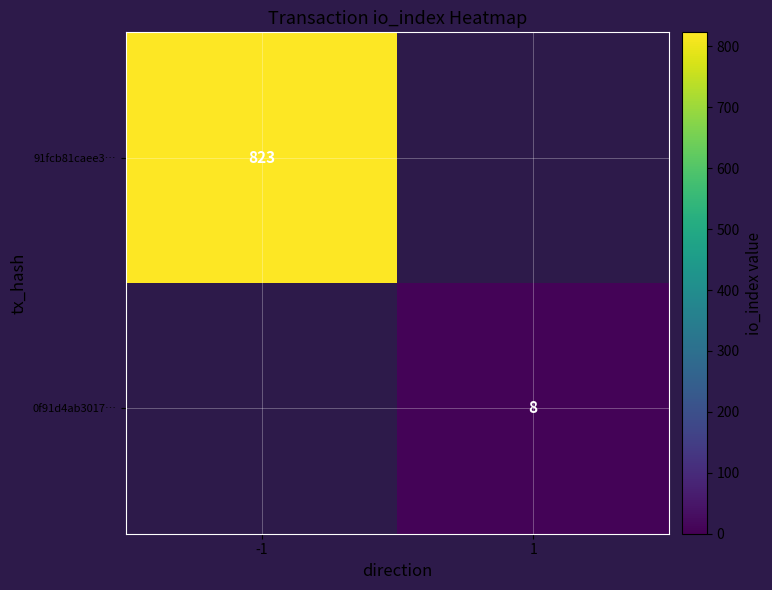

Is the value of 91fcb81caee3… at -1 greater than the value of 0f91d4ab3017… at 1?

Yes